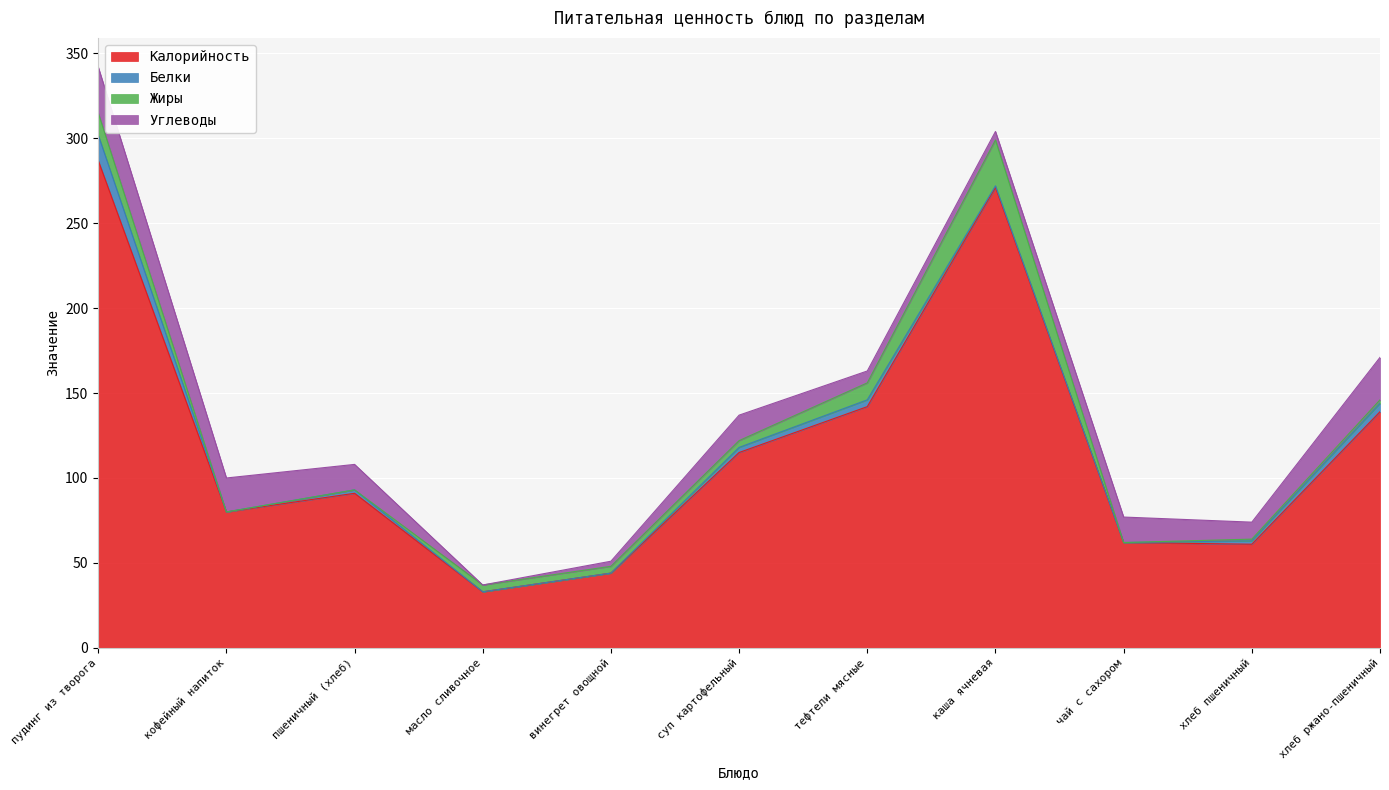

How many lines are shown in the chart?

4